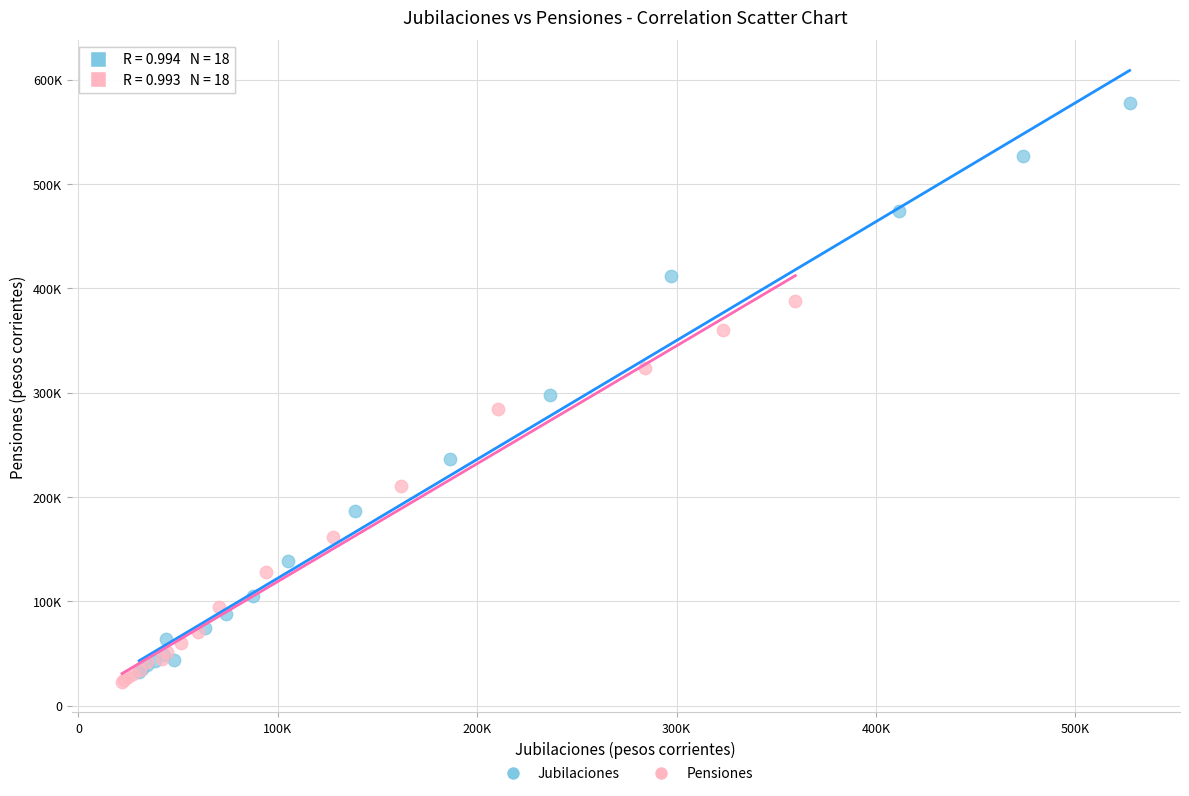

What are all the series names shown in the legend?

Jubilaciones, Pensiones